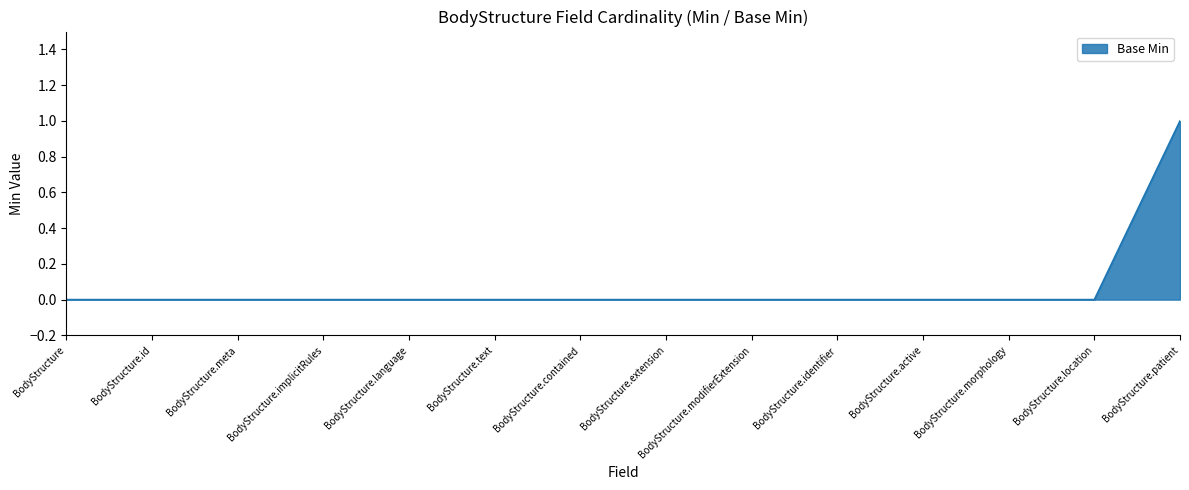

Between BodyStructure.patient and BodyStructure.active, which is larger?

BodyStructure.patient